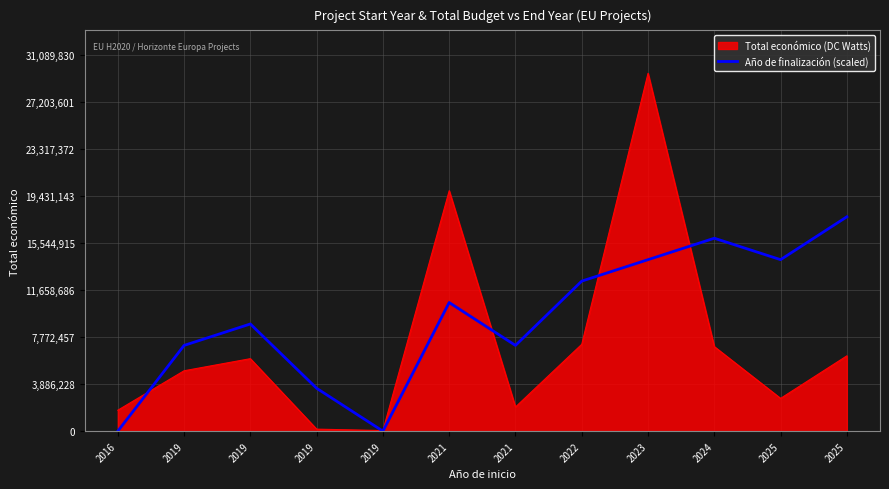

Reading left to right, list all the values displayed in this chart.

2500.0	7096746.9	8870308.6	3549623.4	2500.0	10643870.3	7096746.9	12417432.0	14190993.8	15964555.5	14190993.8	17738117.2